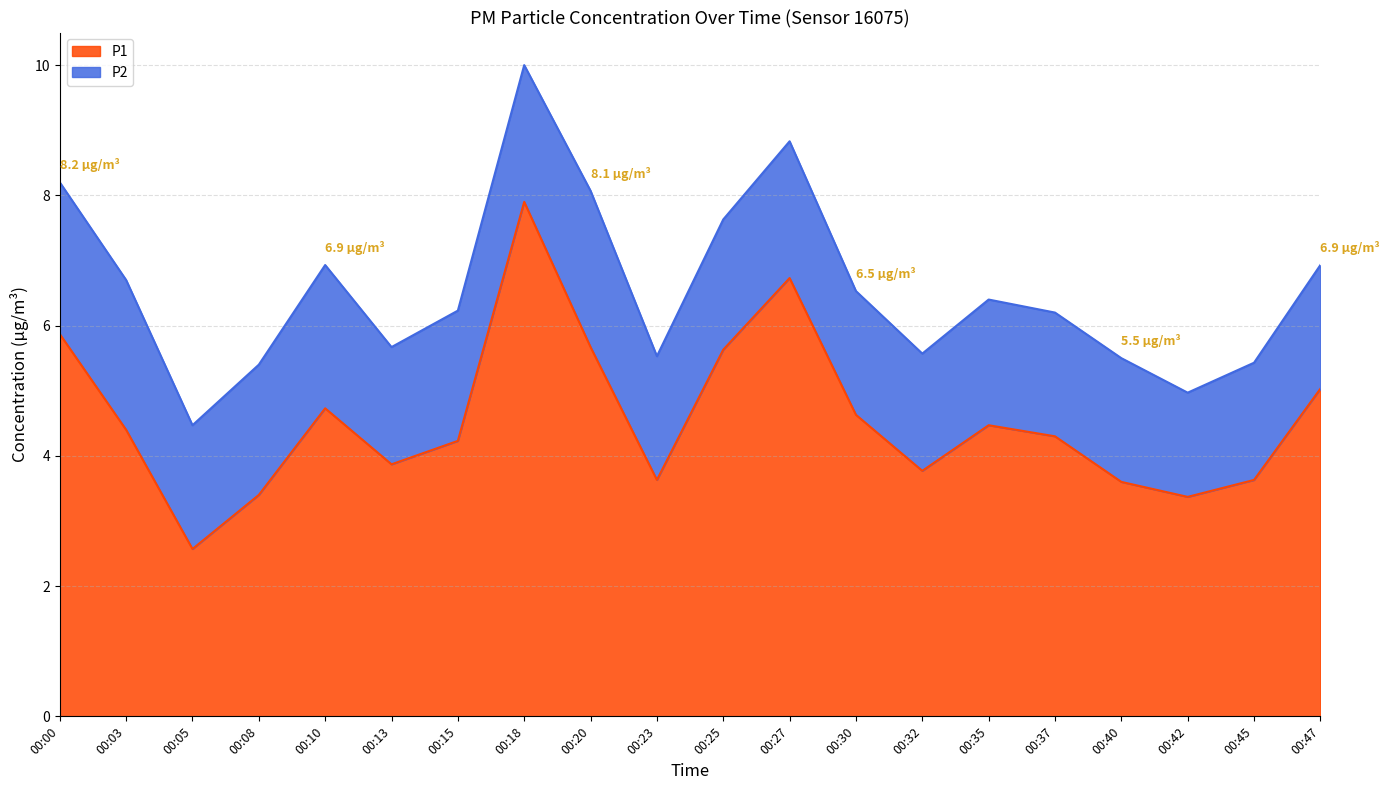

What is the lowest value of the P1 series?

2.6